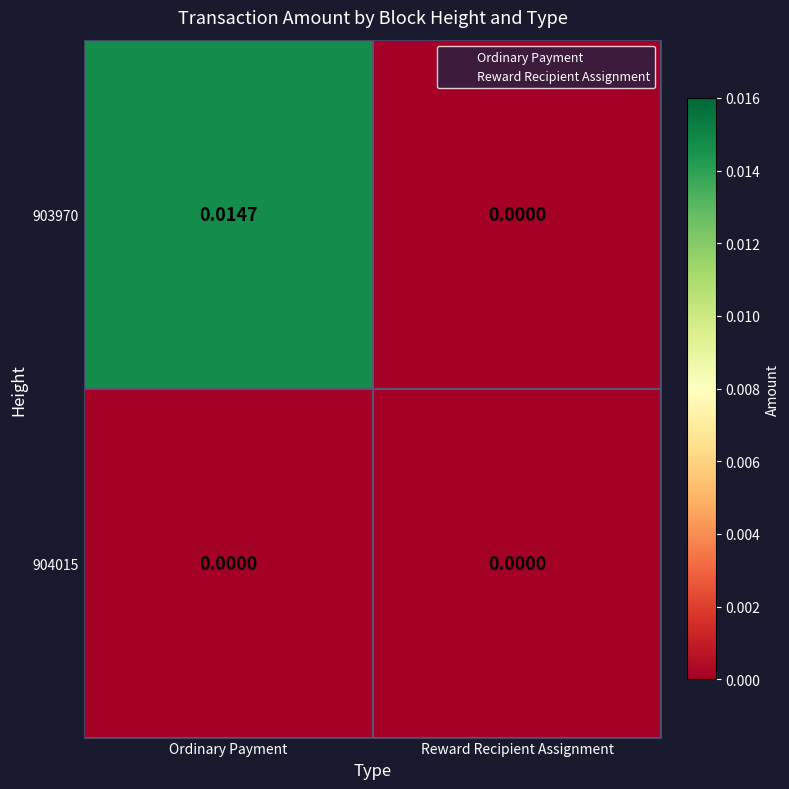

Count the number of categories in the chart.

2